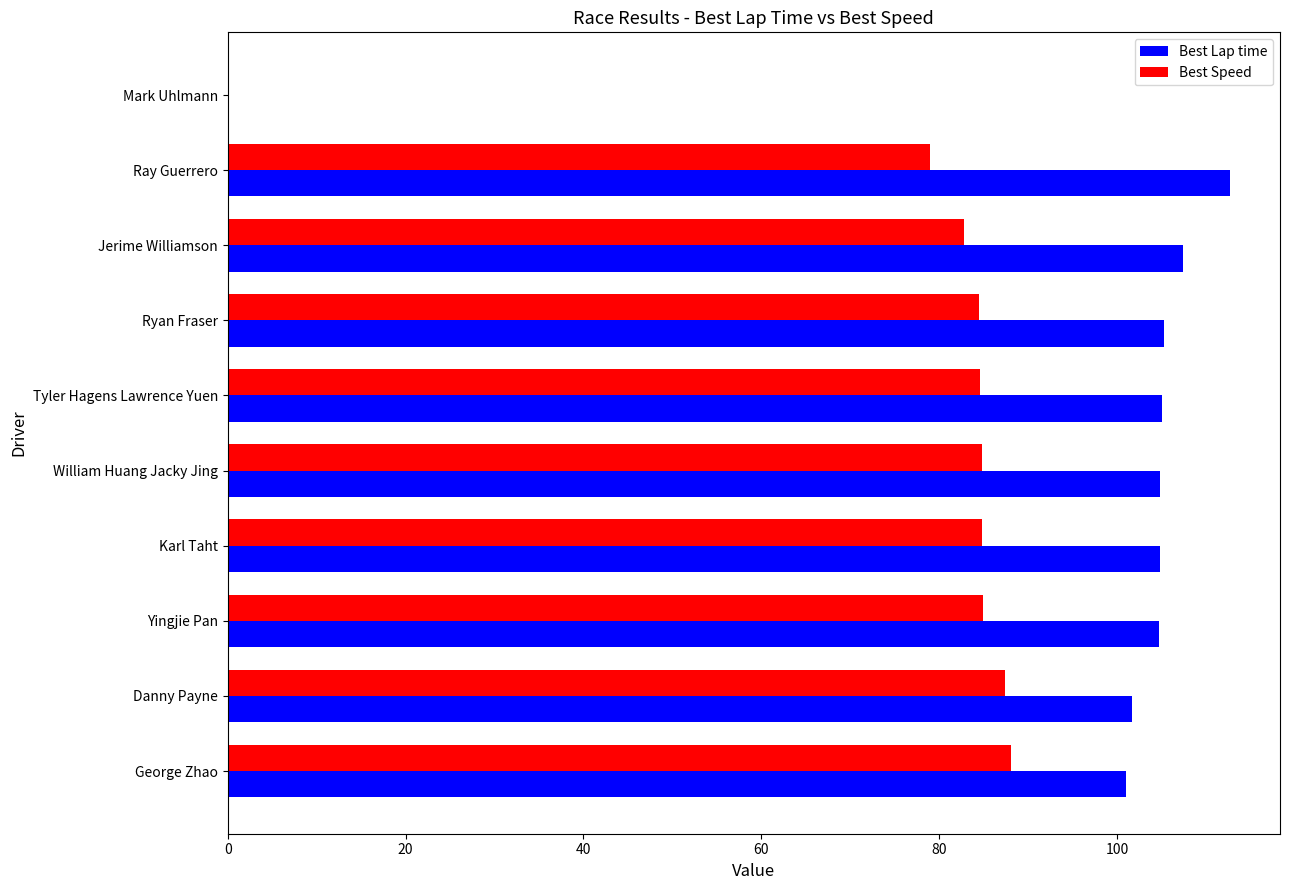

The value of Best Speed at Jerime Williamson is 141.3. True or false?

False